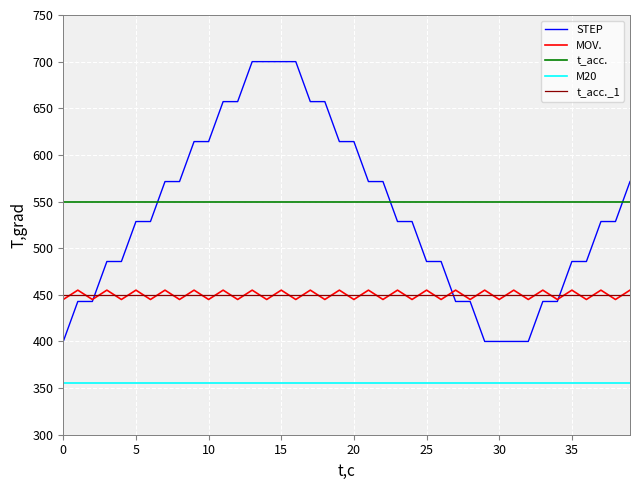

Which series has the widest spread of values?

STEP